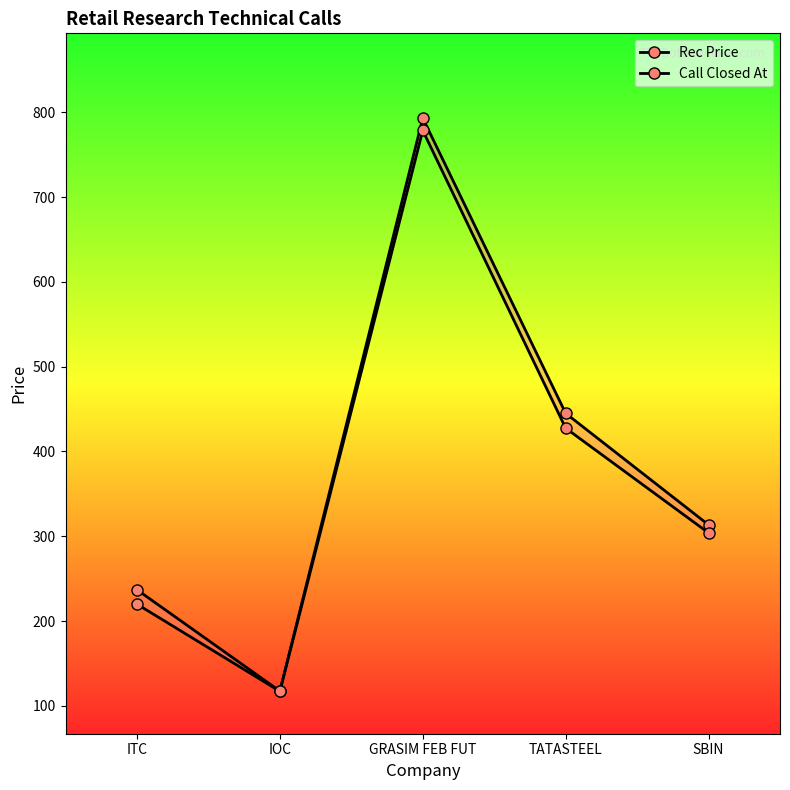

Where is the first local maximum for Rec Price?

GRASIM FEB FUT